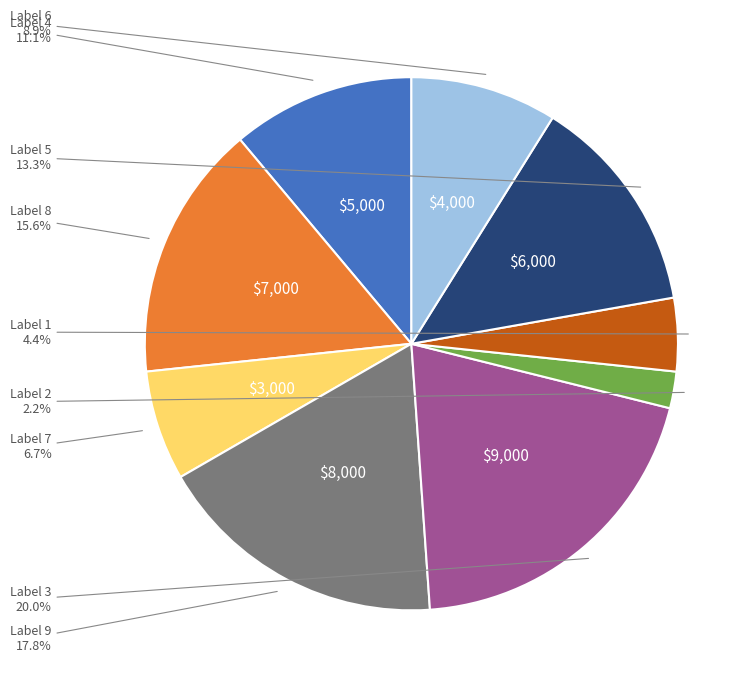

Is there a majority slice in this chart?

No